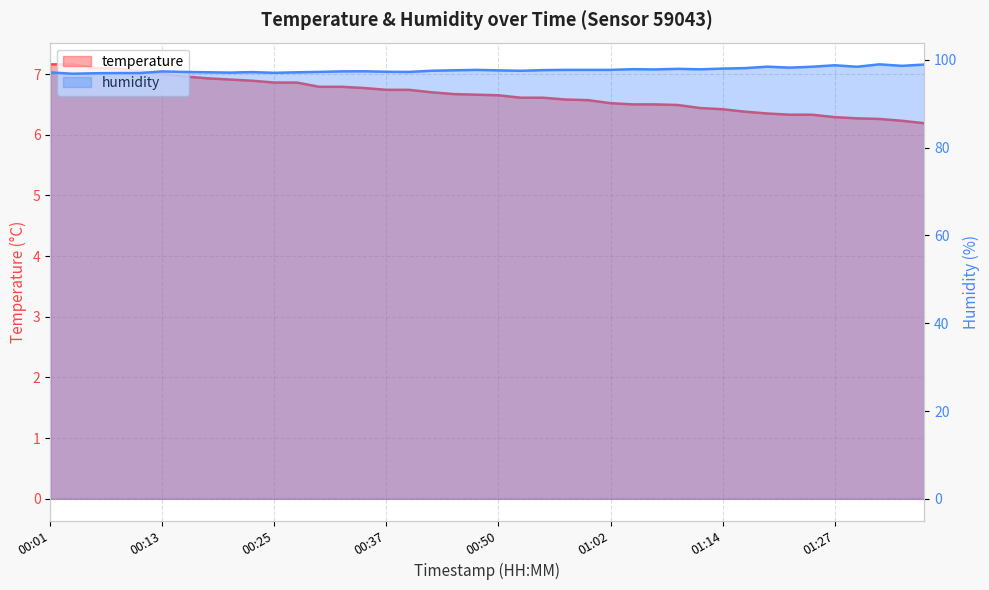

At which category does humidity reach its first local valley?

00:03